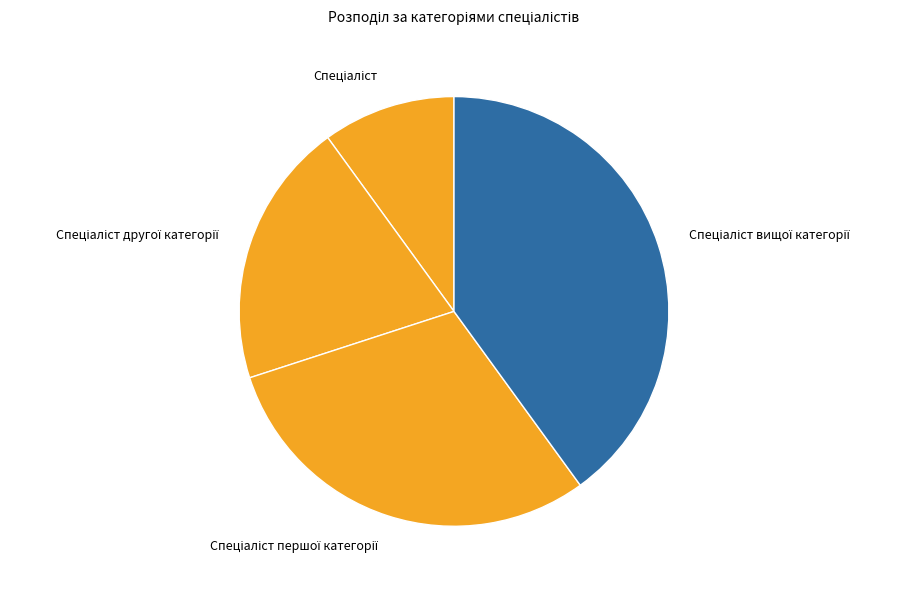

Is there any slice that represents more than half of the pie?

No